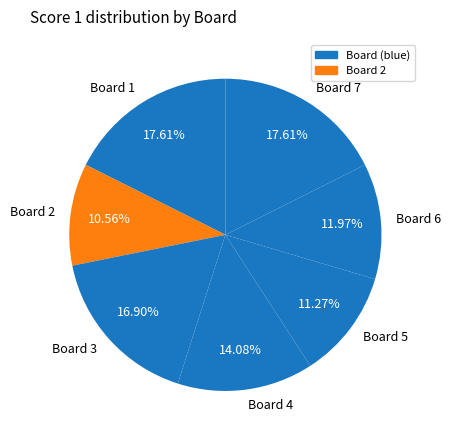

Is the sum of Board 4 and Board 6 greater than half?

No